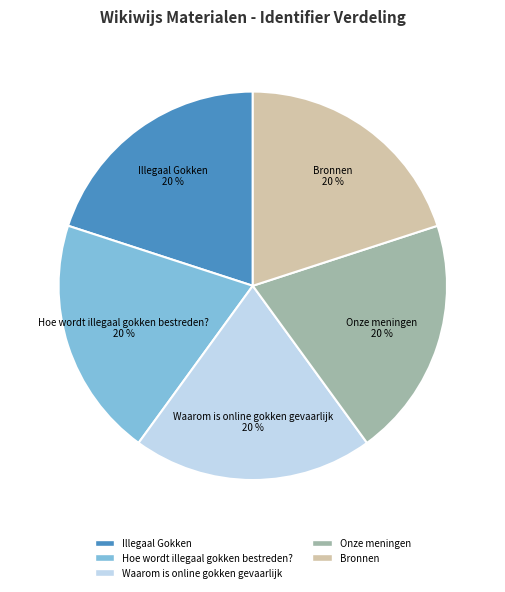

How many segments does this pie chart have?

5